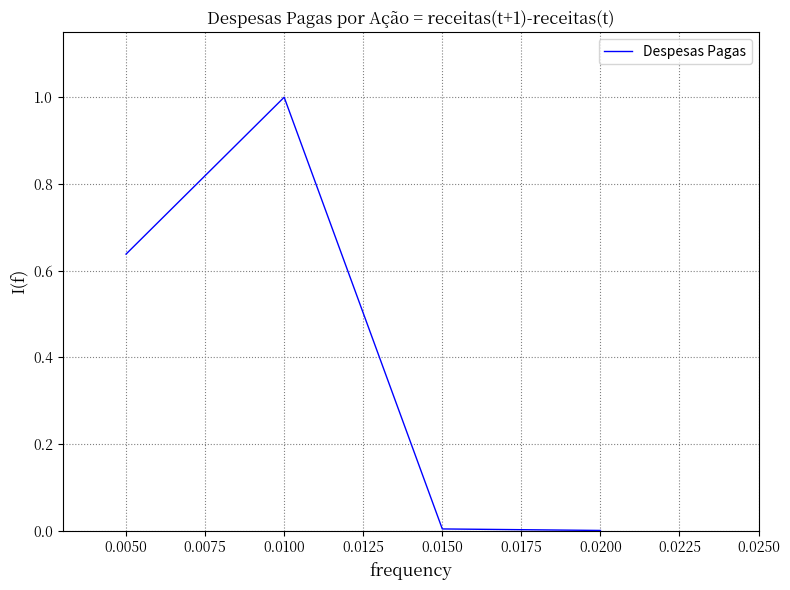

What is the average value?

0.4